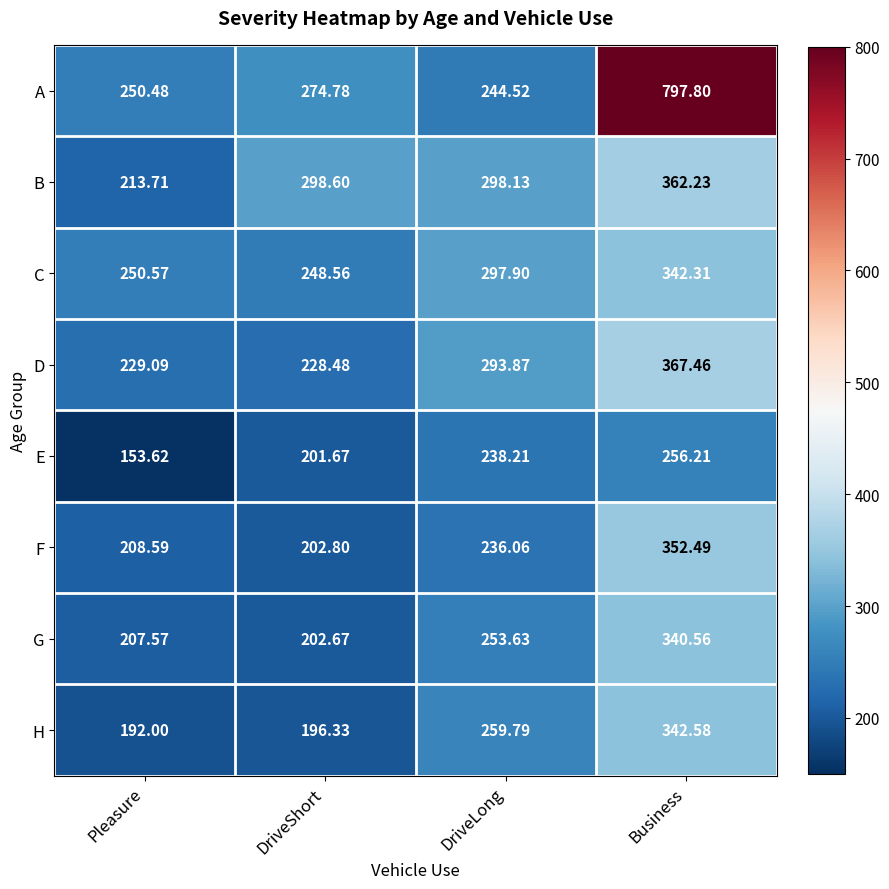

What is the maximum value shown in the chart?

797.8